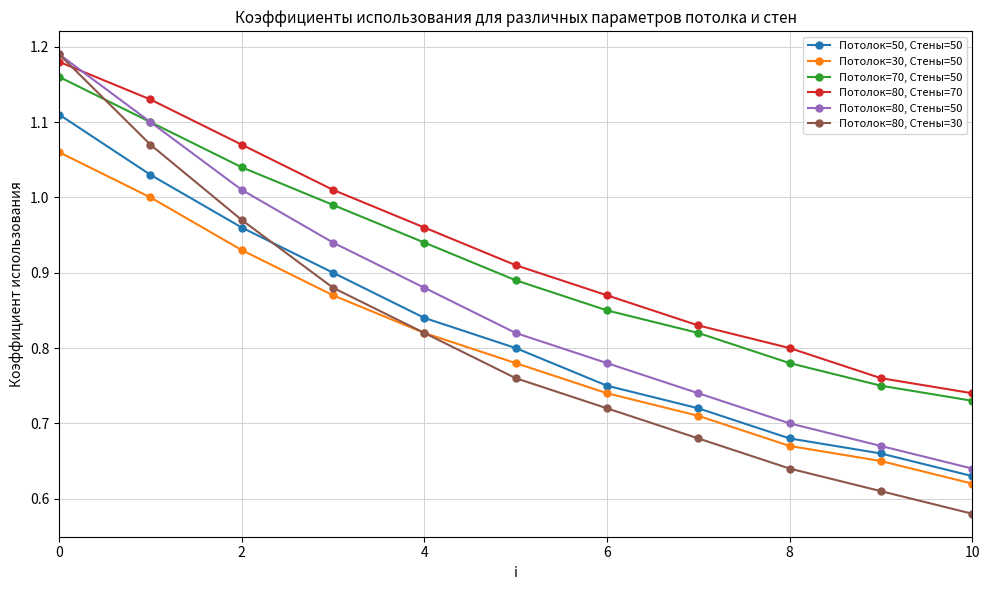

True or false: Потолок=30, Стены=50 and Потолок=80, Стены=50 cross at least once.

False